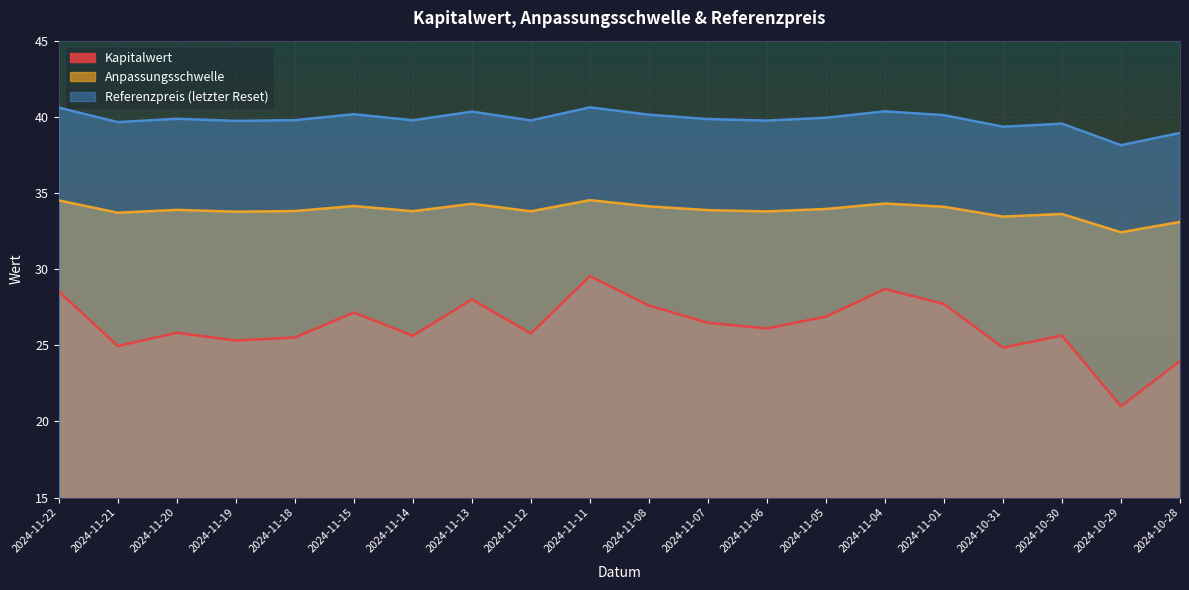

At which label does Referenzpreis (letzter Reset) first exceed 39?

2024-11-22